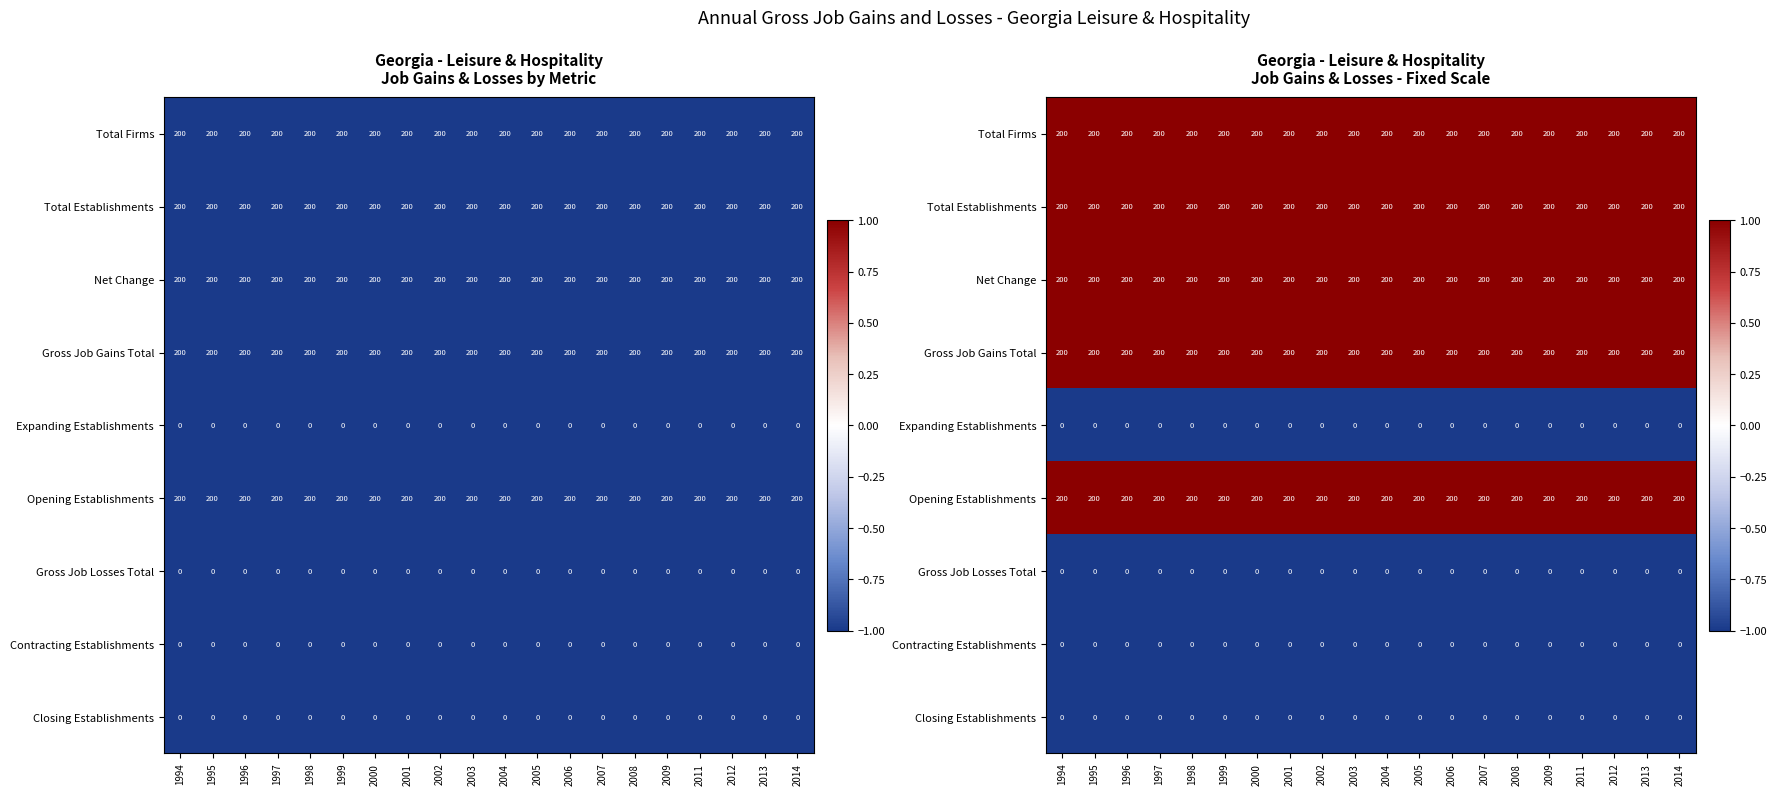

At how many categories does at least one series exceed 0?

20